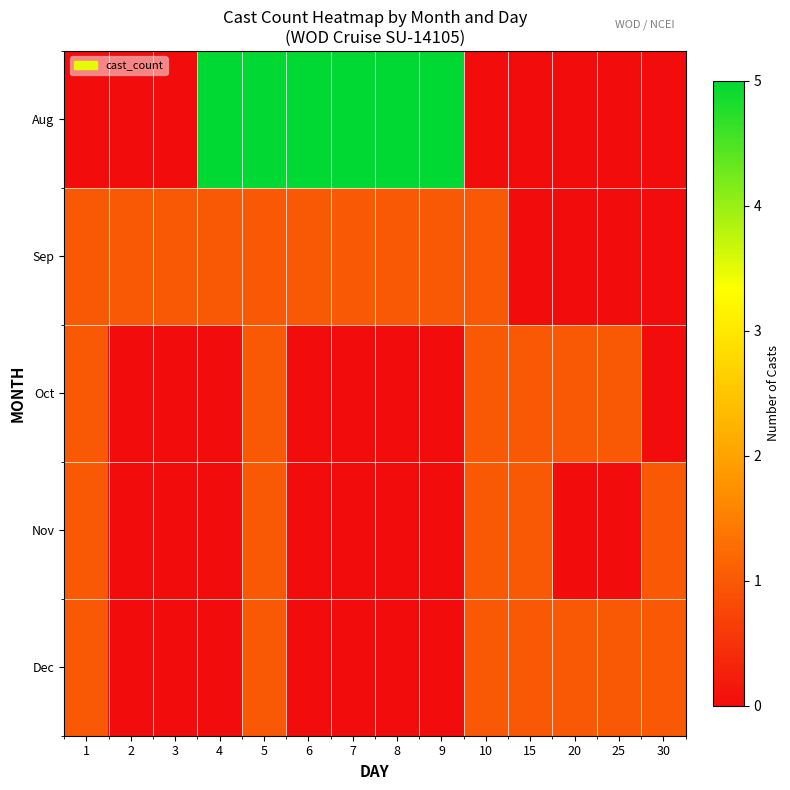

Which series has the largest total across all categories?

Aug